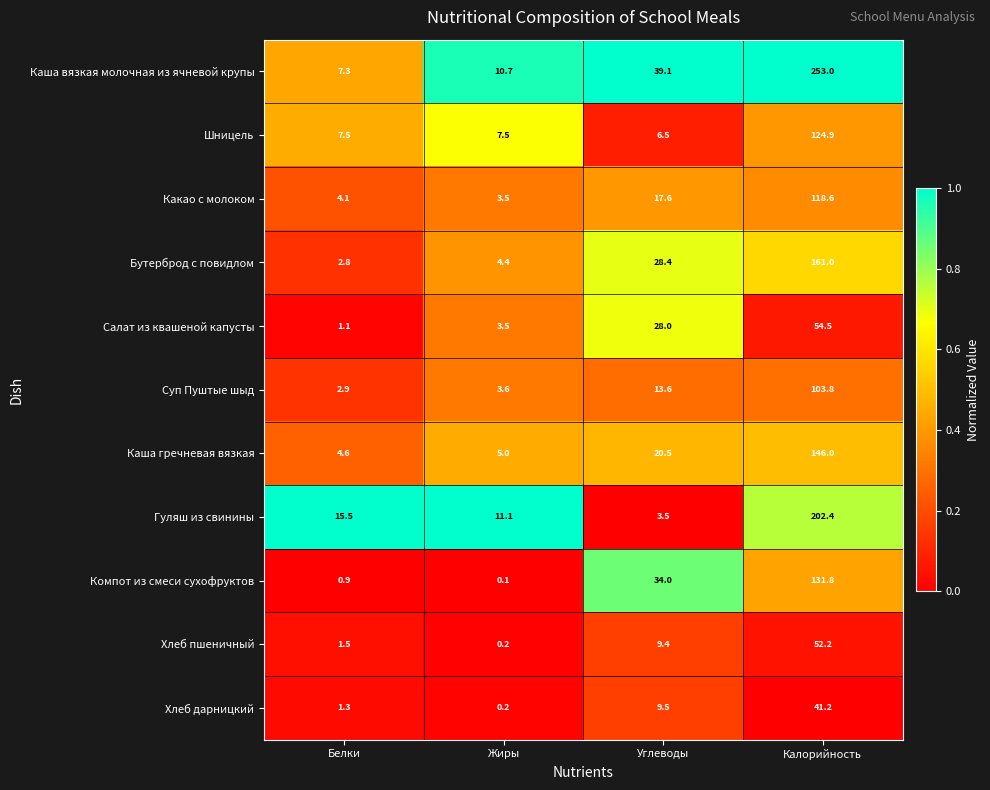

List the series in order of their peak value, lowest first.

Хлеб дарницкий, Хлеб пшеничный, Салат из квашеной капусты, Суп Пуштые шыд, Какао с молоком, Шницель, Компот из смеси сухофруктов, Каша гречневая вязкая, Бутерброд с повидлом, Гуляш из свинины, Каша вязкая молочная из ячневой крупы